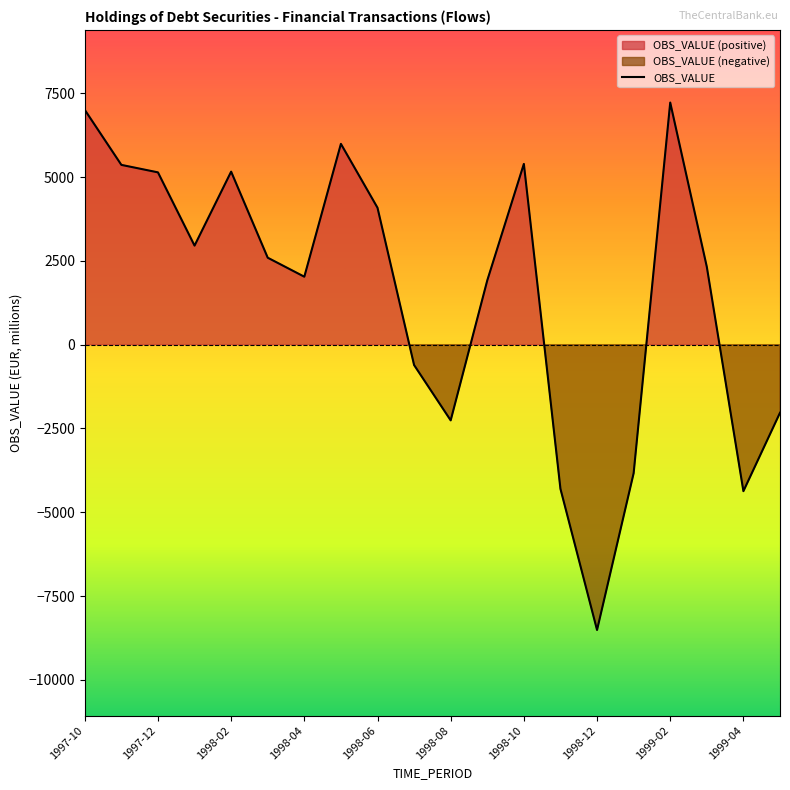

How many points are higher than both their immediate neighbors (excluding endpoints)?

4